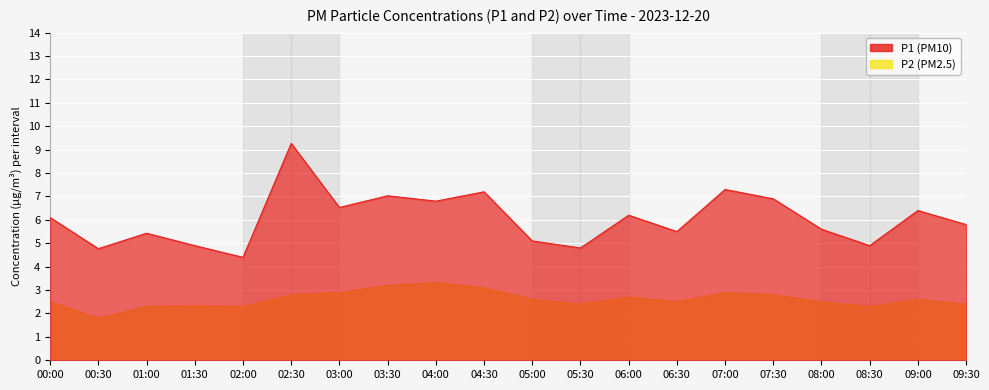

What is the value of the P2 point at the 4th from the left?

2.3